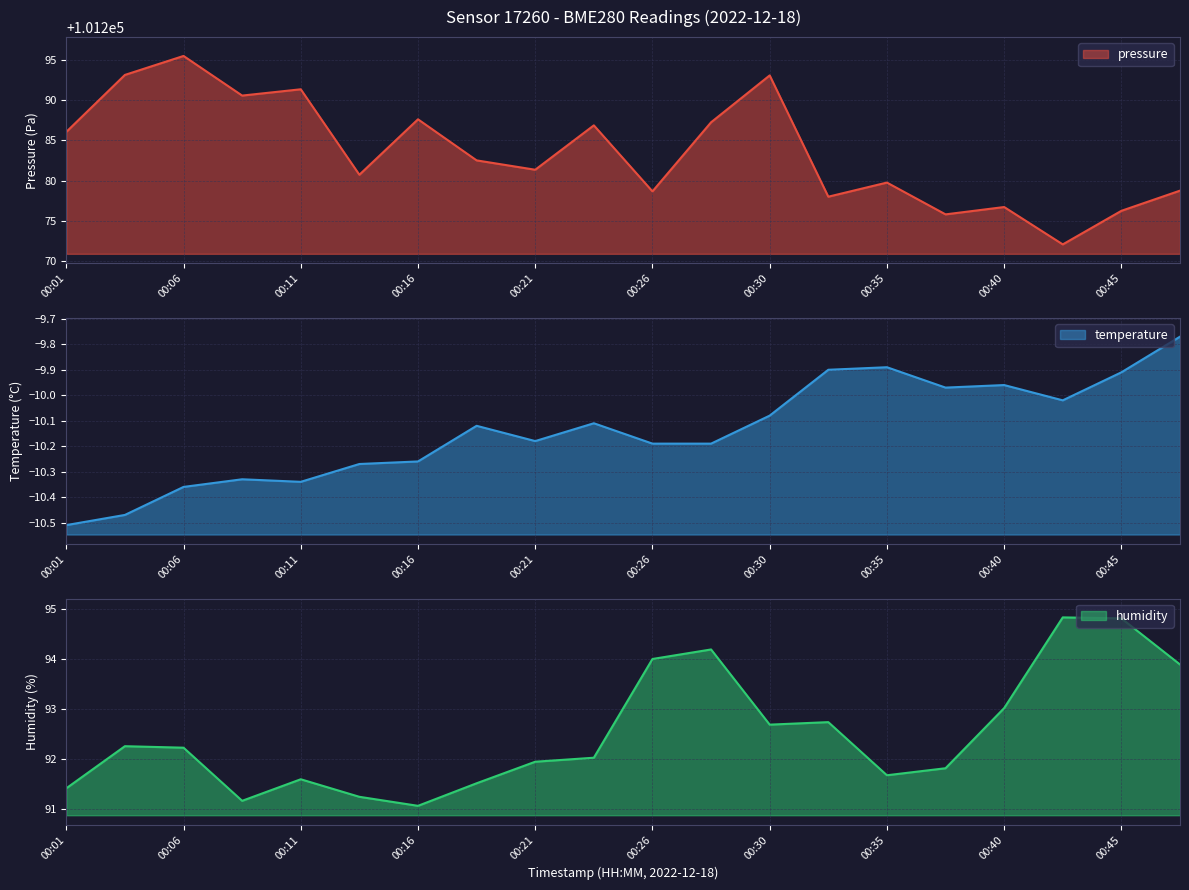

How many values in the temperature series are below -10?

14